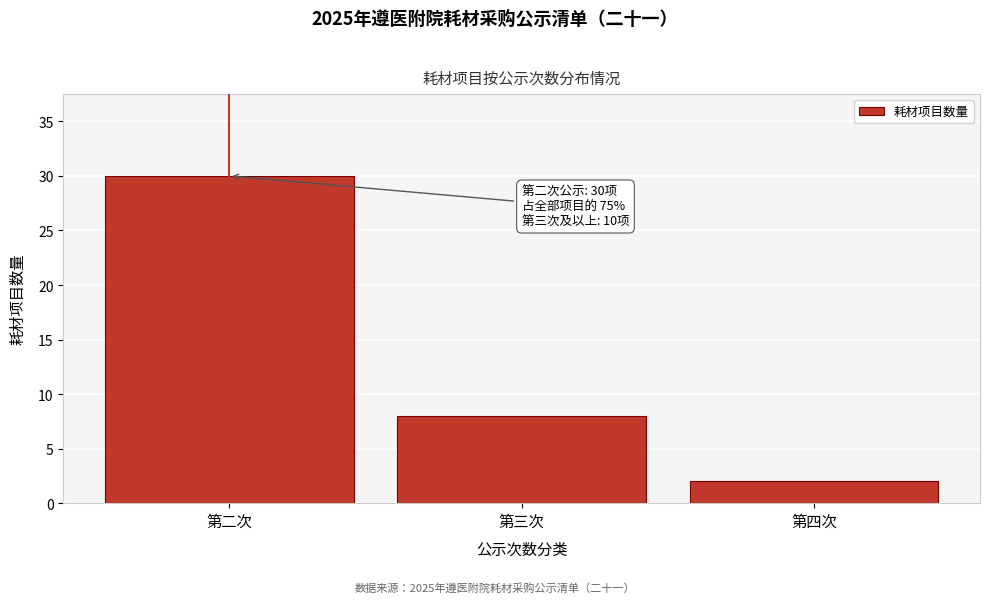

Reading right to left, extract all data points from this chart.

2	8	30